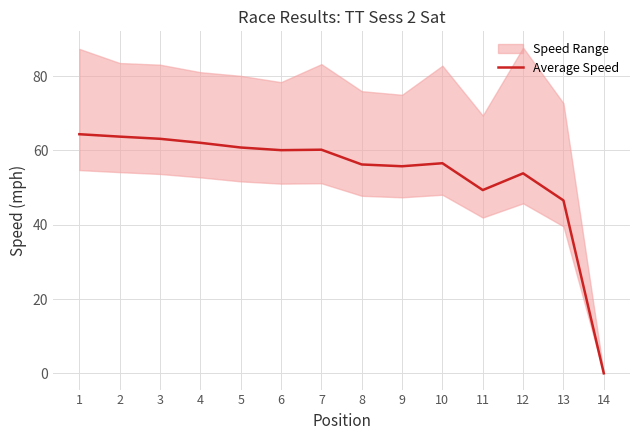

What is the difference between the maximum and minimum values?

64.4